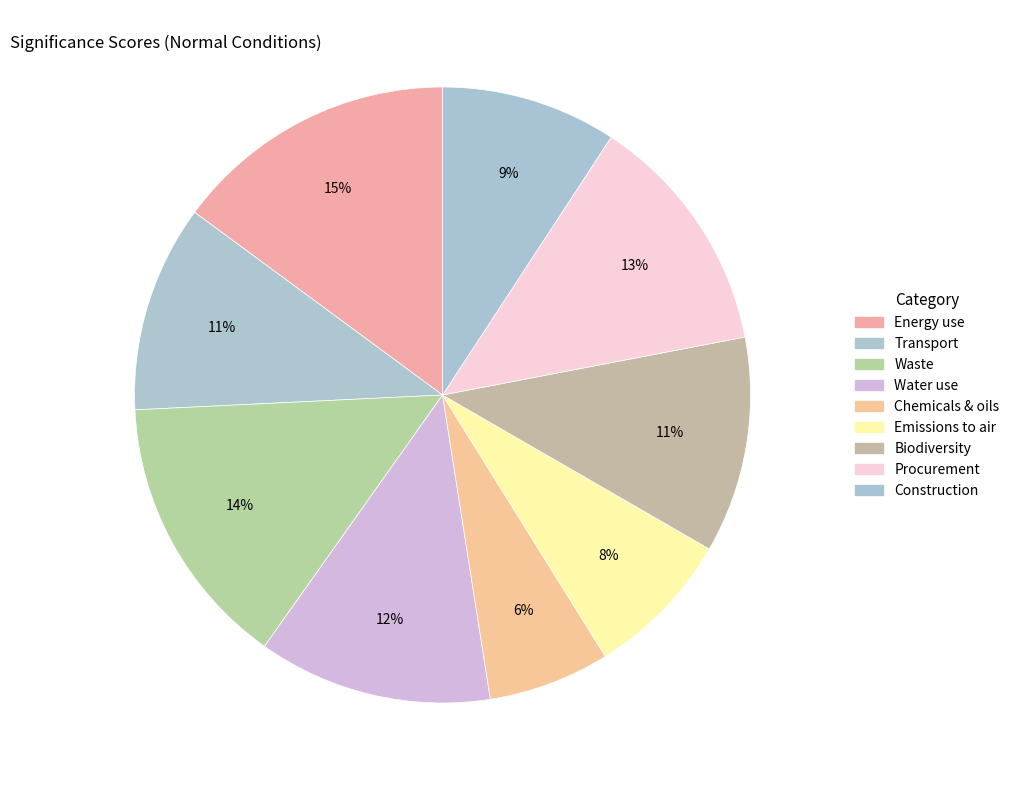

Is it true that Chemicals & oils is 1% of the pie?

False